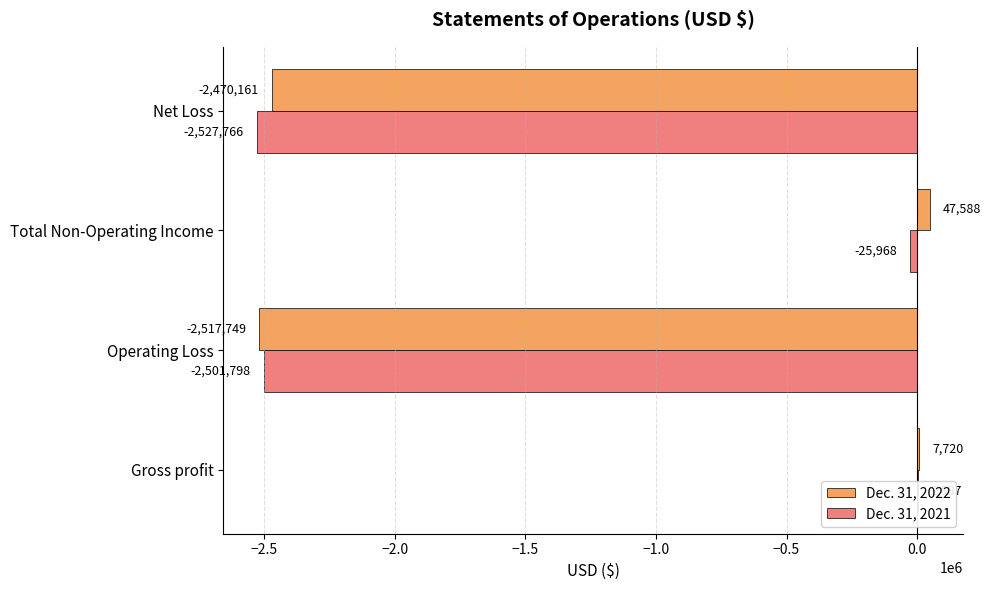

Is it true that Dec. 31, 2022 equals -2517749 at Operating Loss?

True